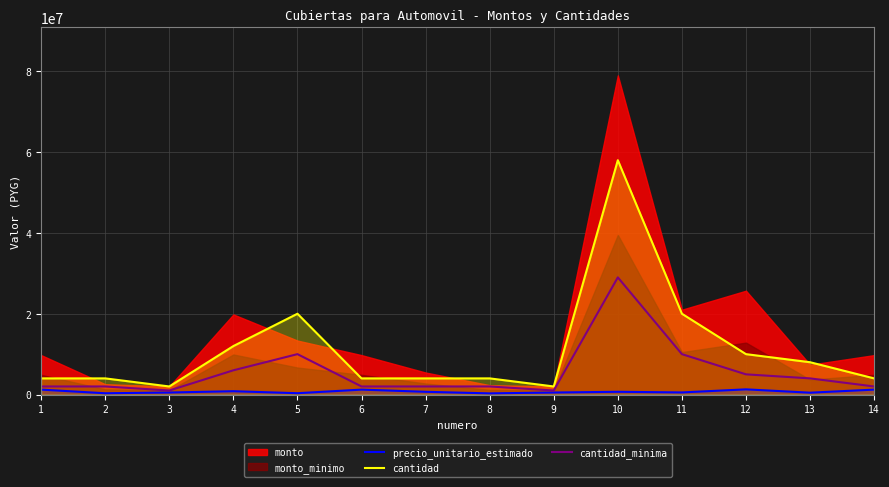

What is the difference between the precio_unitario_estimado values at 14 and 2?

900000